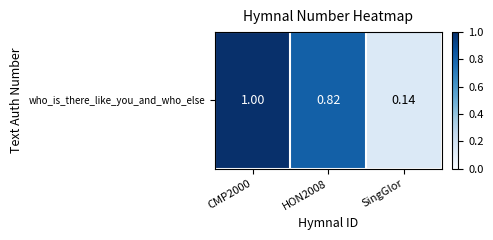

What is the change in value from CMP2000 to HON2008?

-0.2